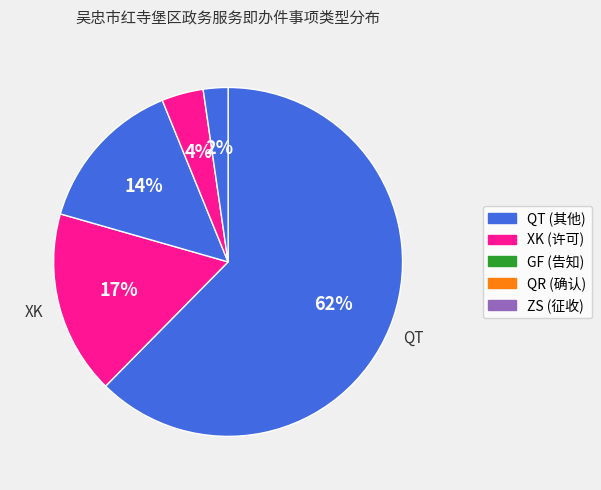

Is QT the majority of the pie?

Yes